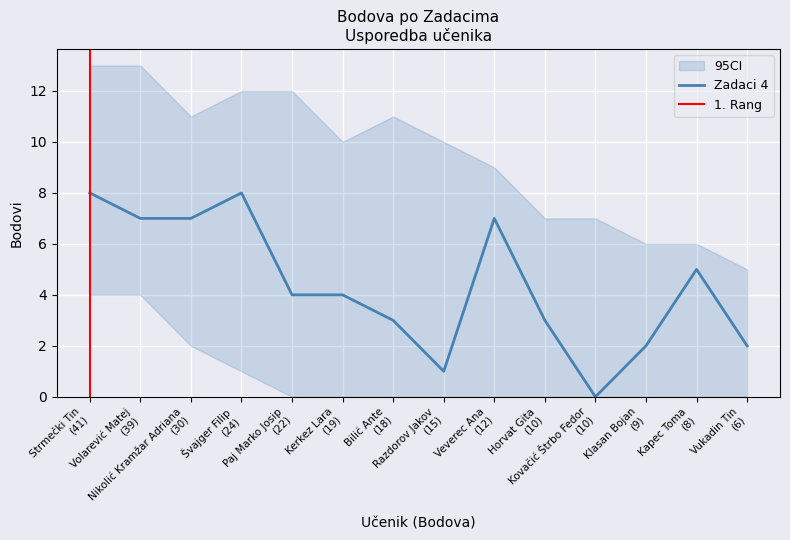

How many Zadaci 1 values are between 1 and 9?

12